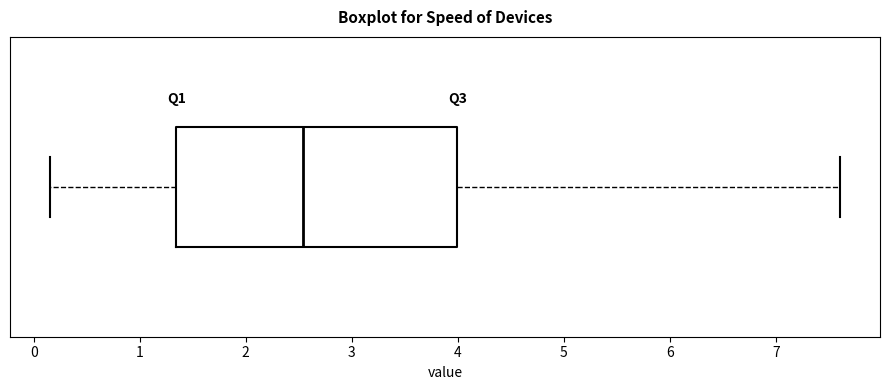

Read this box plot against the x-axis: the position of the median line, the range covered by the box, and the ends of both whiskers. The values are not printed on the chart, so give them approximately, as read against the axis.

median 2.5, box 1.3 to 4.0, whiskers 0.2 to 7.6